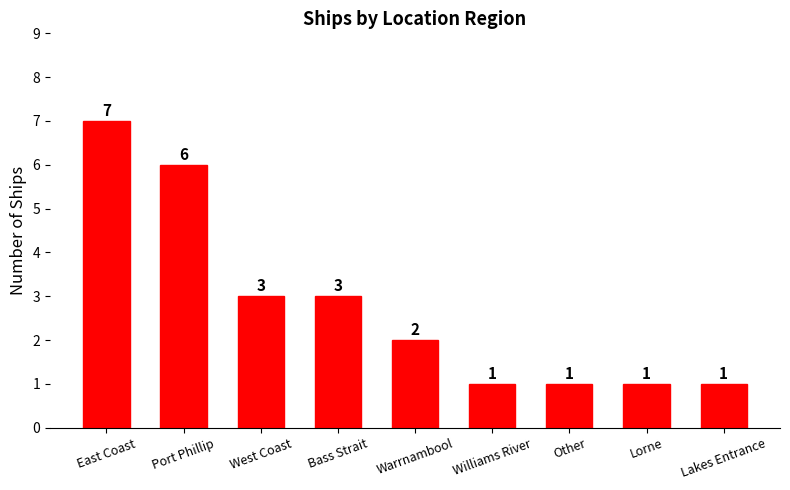

What is the average value?

3